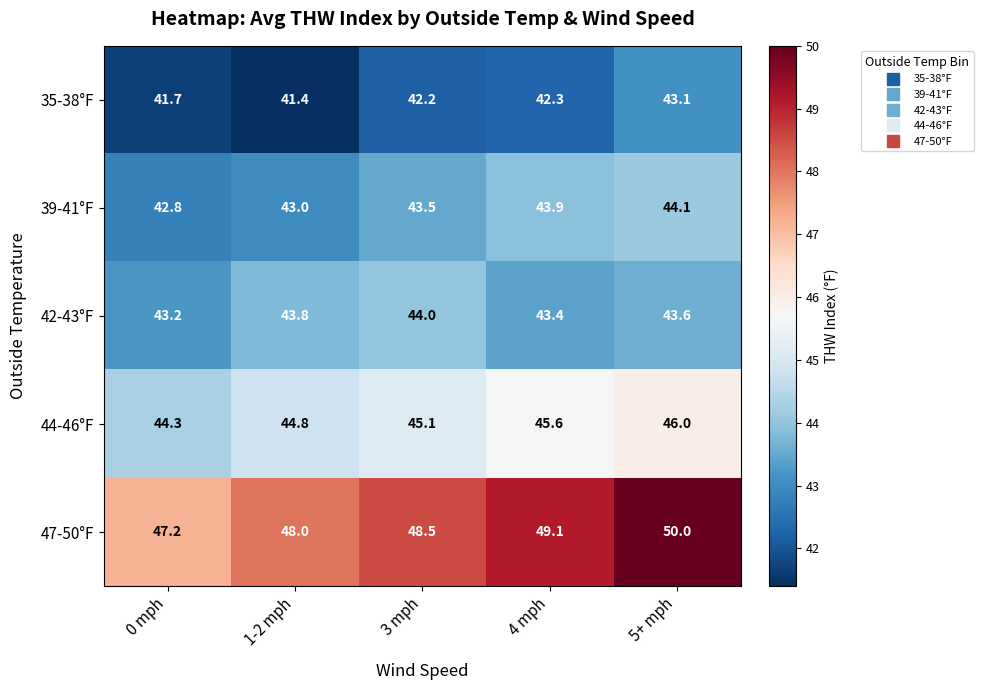

What is the spread (max minus min) of values at 3 mph?

6.3